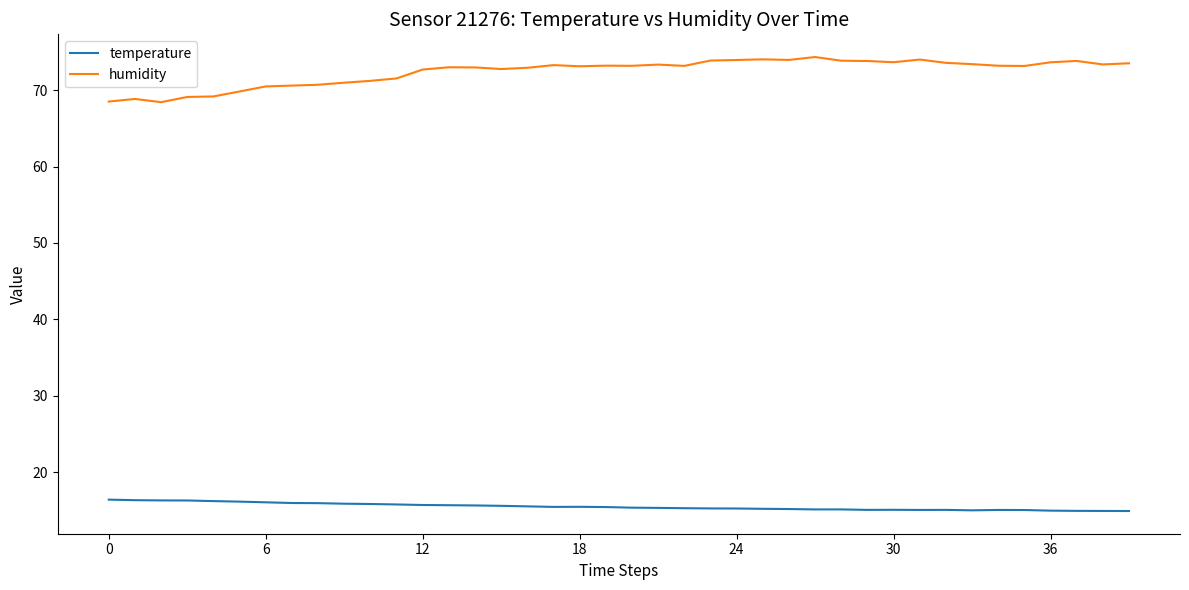

Is this an area chart (filled region under the line)?

No